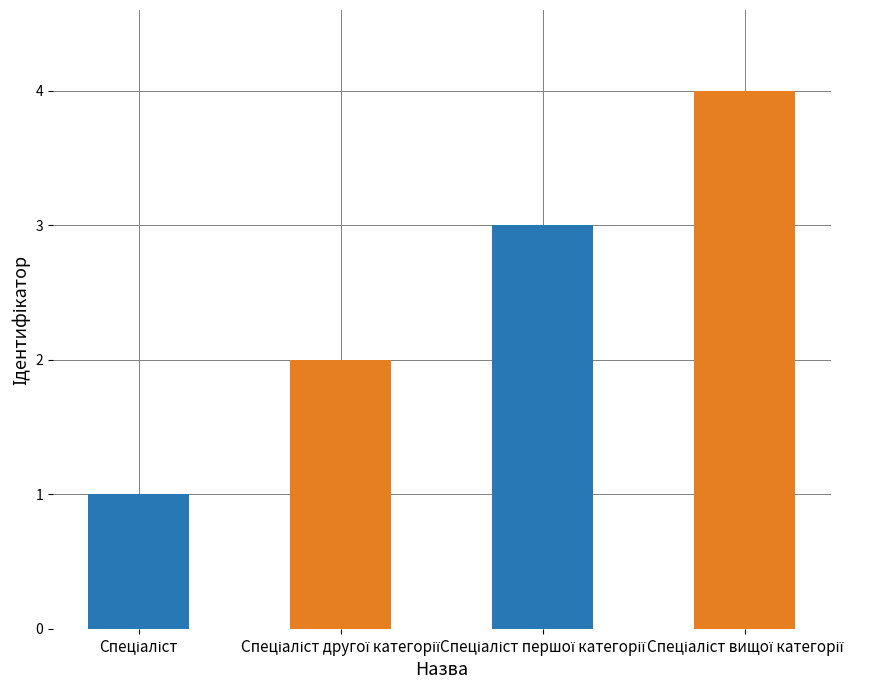

What is the sum of all values?

10